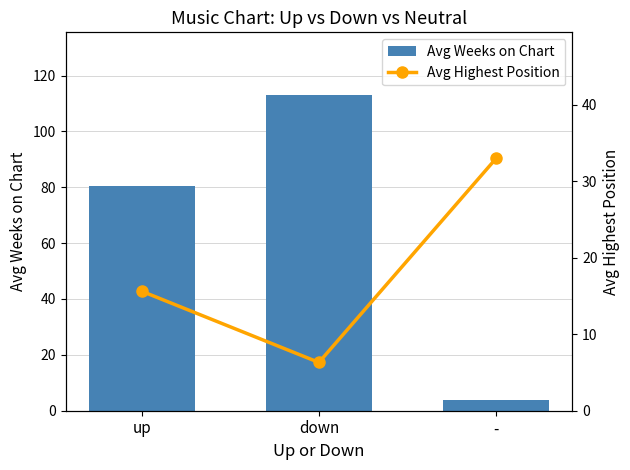

What is the label of the 2nd bar from the left?

down